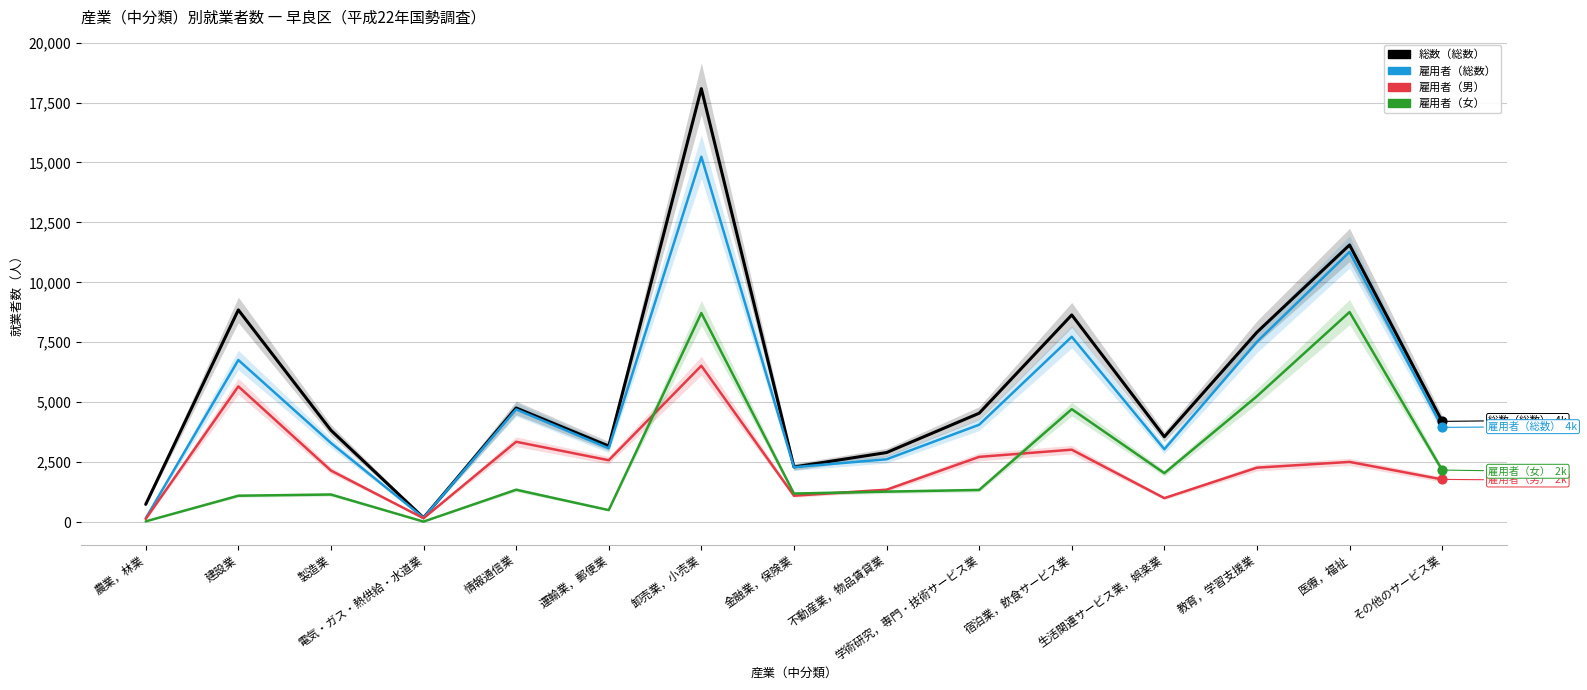

What is the total value across all series at 電気・ガス・熱供給・水道業?

540